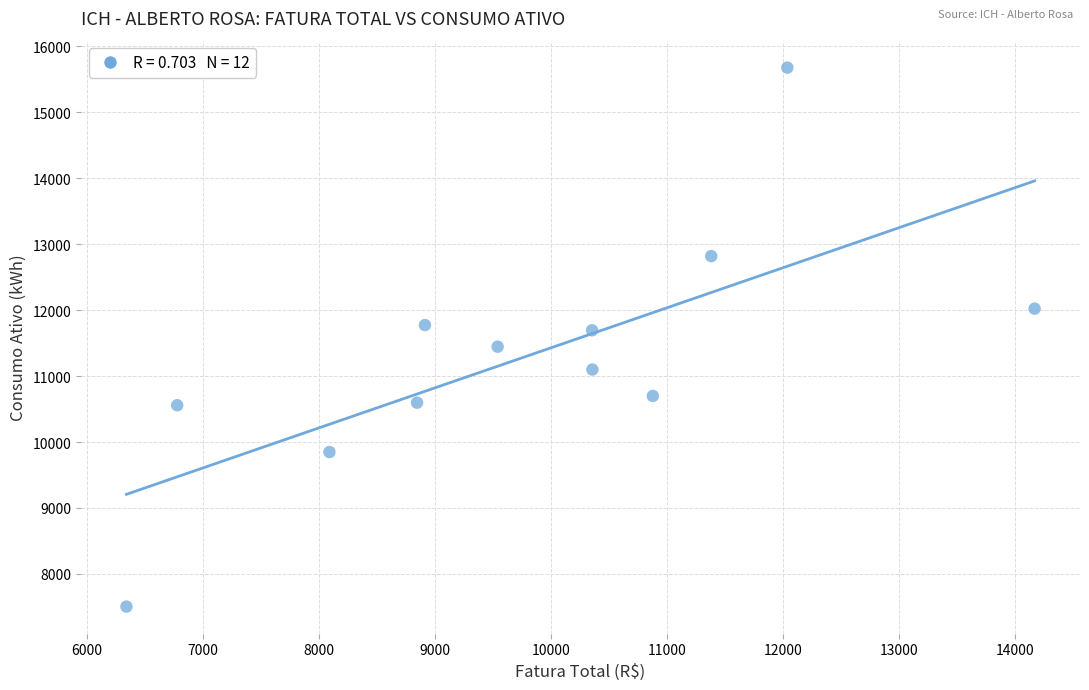

What is the range of Y values (max minus min)?

8175